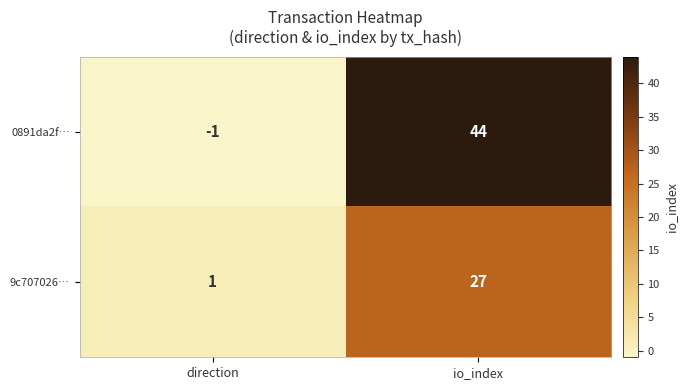

What is the difference between the highest and lowest values at direction?

2